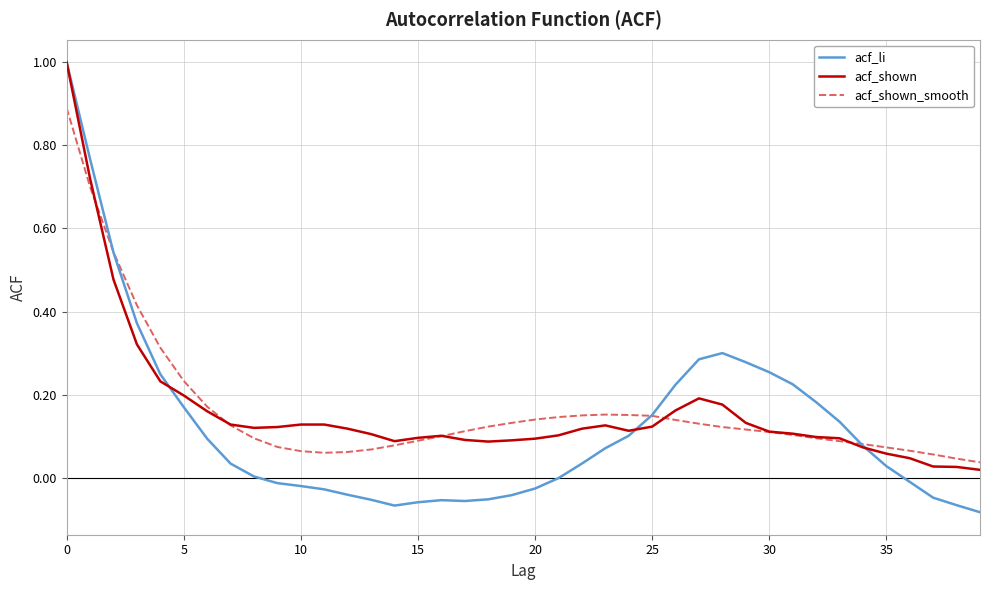

Which series has the widest spread of values?

acf_li